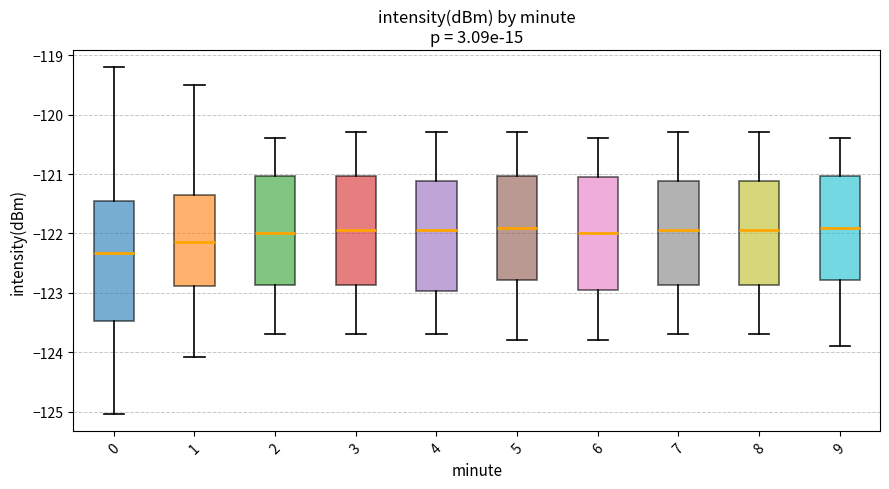

Which box is the tallest, from its lower edge to its upper edge?

0